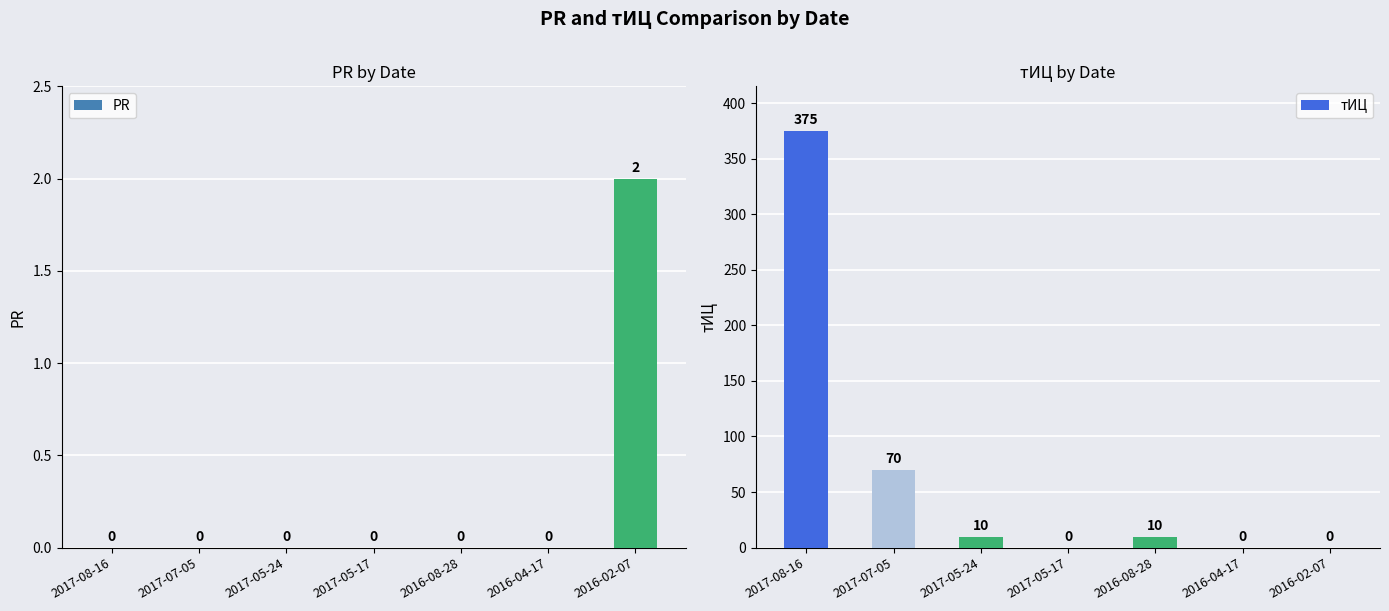

Which has a higher value, 2017-05-17 or 2016-04-17?

2017-05-17